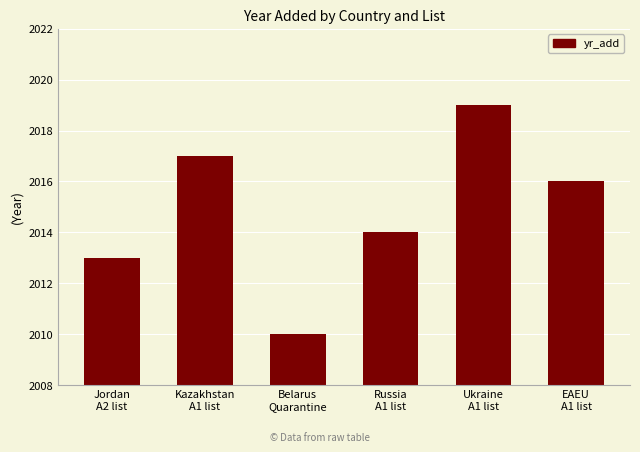

Where does the data first go above 2016?

Kazakhstan
A1 list